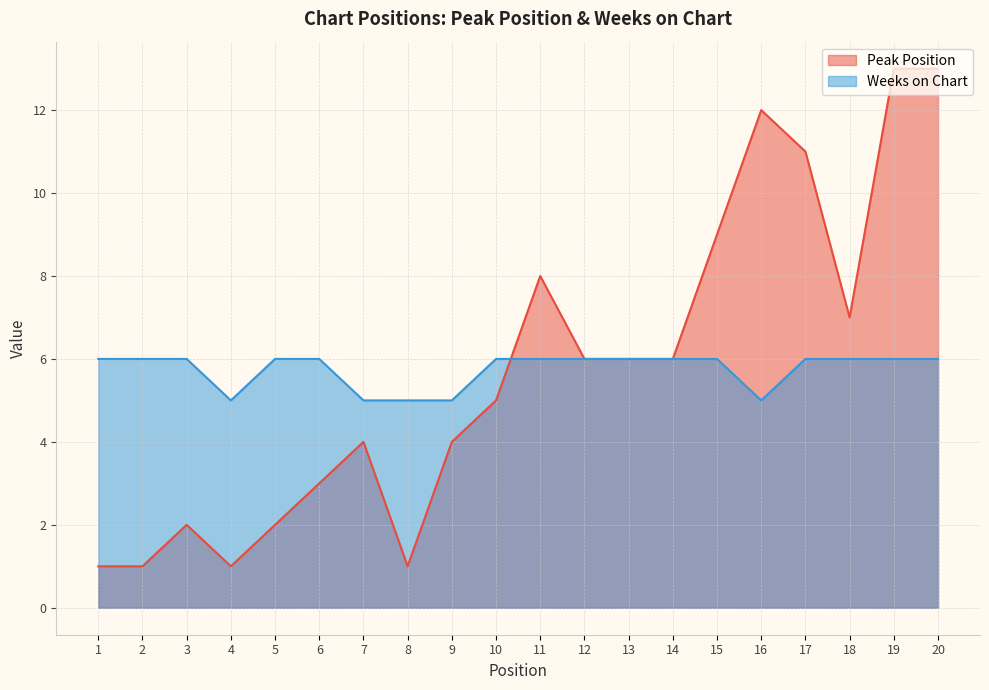

Reading right to left, extract all data points from this chart.

Peak Position: 20=13	19=13	18=7	17=11	16=12	15=9	14=6	13=6	12=6	11=8	10=5	9=4	8=1	7=4	6=3	5=2	4=1	3=2	2=1	1=1
Weeks on Chart: 20=6	19=6	18=6	17=6	16=5	15=6	14=6	13=6	12=6	11=6	10=6	9=5	8=5	7=5	6=6	5=6	4=5	3=6	2=6	1=6